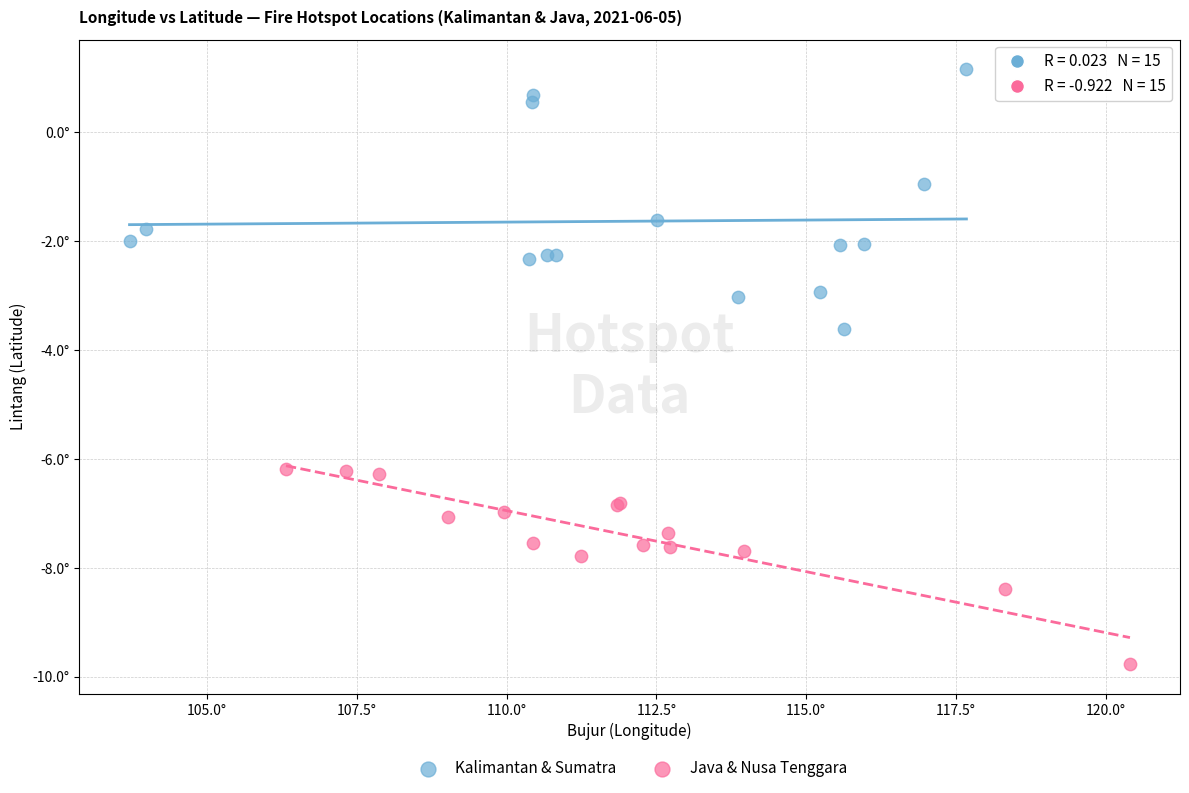

Which series has the widest spread of Y values?

Kalimantan & Sumatra